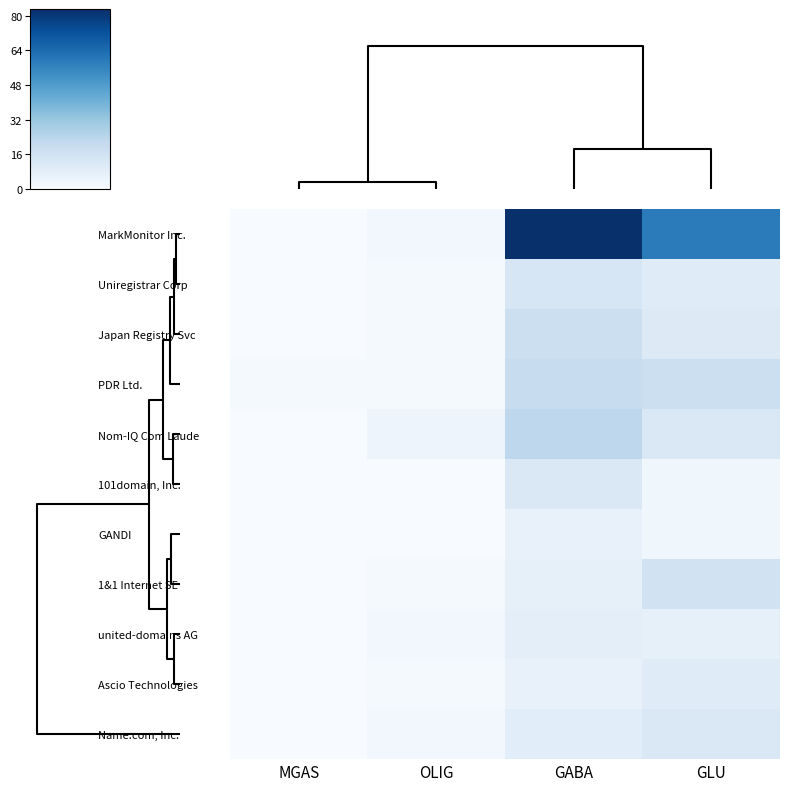

What is the greatest value displayed?

83